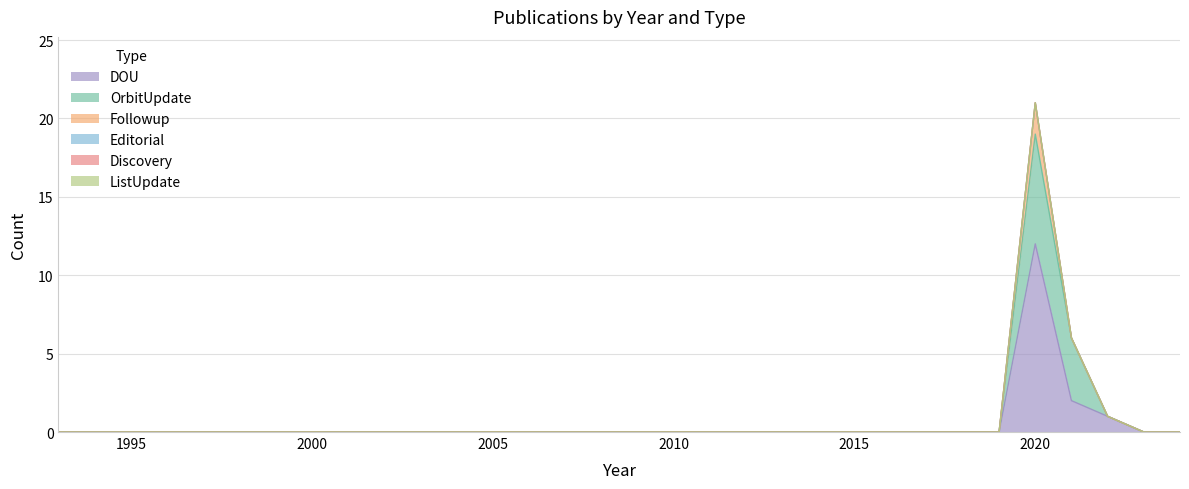

Does the chart have visible grid lines?

Yes